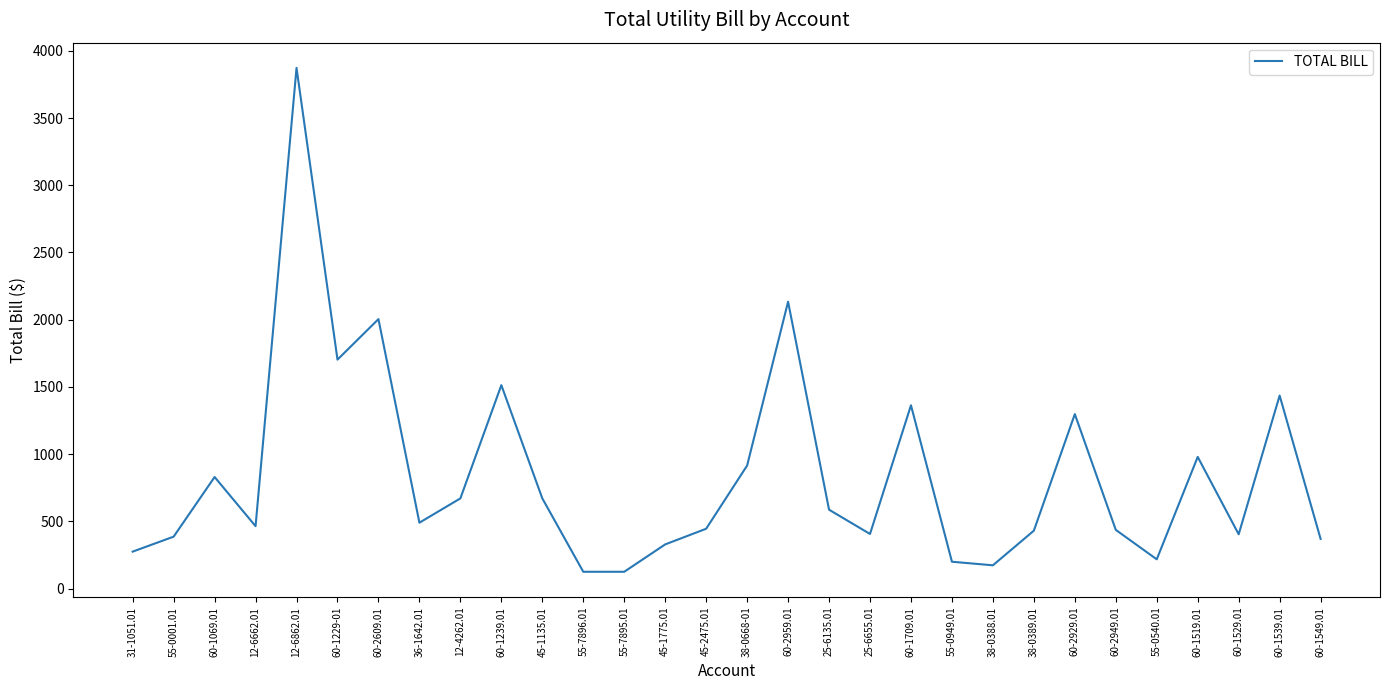

Is this an area chart (filled region under the line)?

No